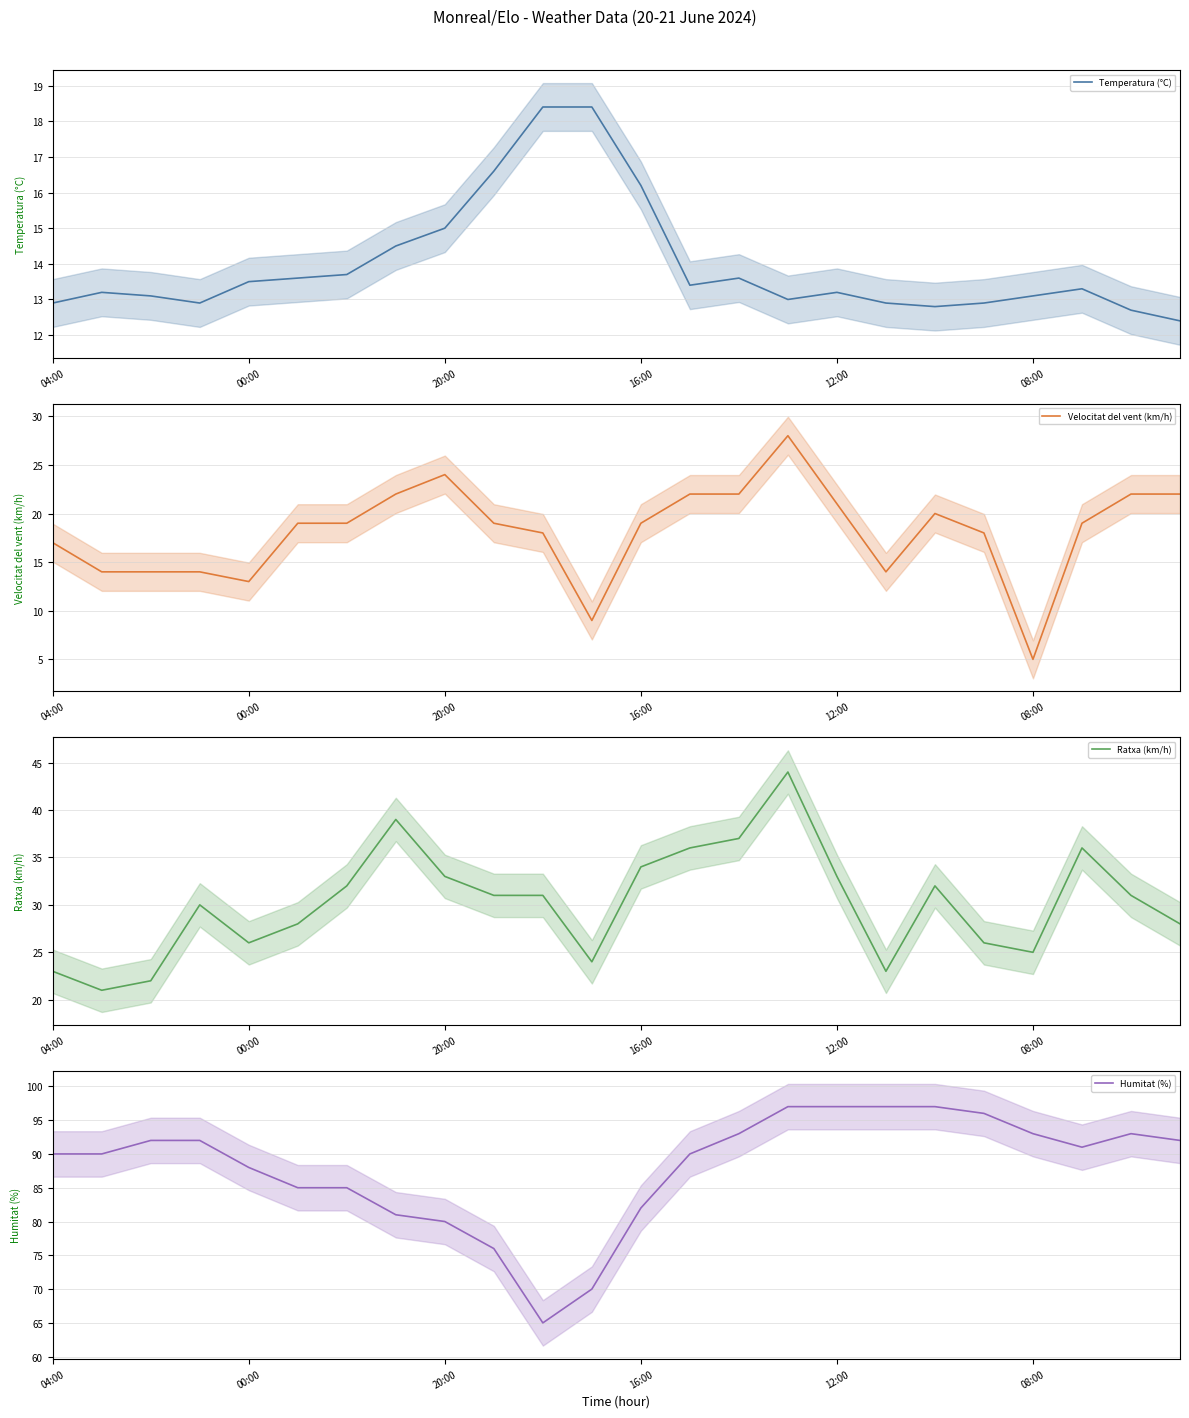

Reading left to right, list all the values displayed in this chart.

Temperatura (°C): 12.9	13.2	13.1	12.9	13.5	13.6	13.7	14.5	15.0	16.6	18.4	18.4	16.2	13.4	13.6	13.0	13.2	12.9	12.8	12.9	13.1	13.3	12.7	12.4
Velocitat del vent (km/h): 17.0	14.0	14.0	14.0	13.0	19.0	19.0	22.0	24.0	19.0	18.0	9.0	19.0	22.0	22.0	28.0	21.0	14.0	20.0	18.0	5.0	19.0	22.0	22.0
Ratxa (km/h): 23.0	21.0	22.0	30.0	26.0	28.0	32.0	39.0	33.0	31.0	31.0	24.0	34.0	36.0	37.0	44.0	33.0	23.0	32.0	26.0	25.0	36.0	31.0	28.0
Humitat (%): 90.0	90.0	92.0	92.0	88.0	85.0	85.0	81.0	80.0	76.0	65.0	70.0	82.0	90.0	93.0	97.0	97.0	97.0	97.0	96.0	93.0	91.0	93.0	92.0